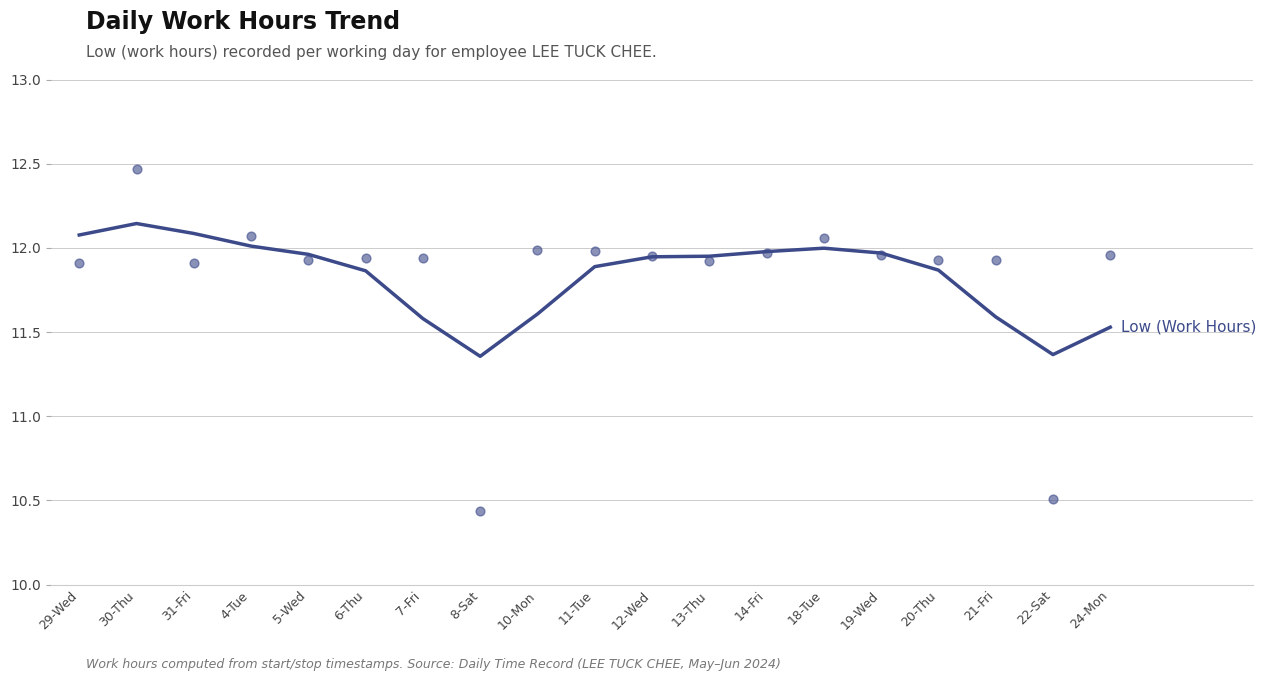

What is the change in value from 18-Tue to 21-Fri?

-0.4